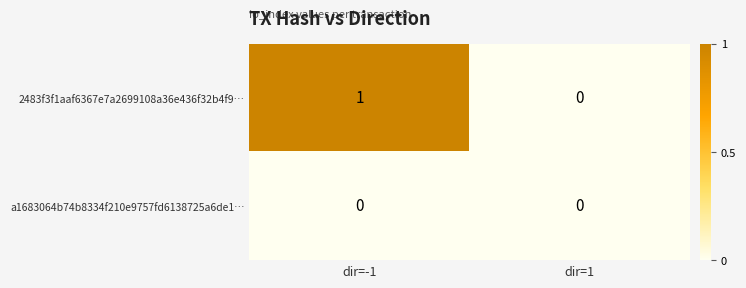

List the series in order of their overall mean, lowest first.

a1683064b74b8334f210e9757fd6138725a6de1…, 2483f3f1aaf6367e7a2699108a36e436f32b4f9…